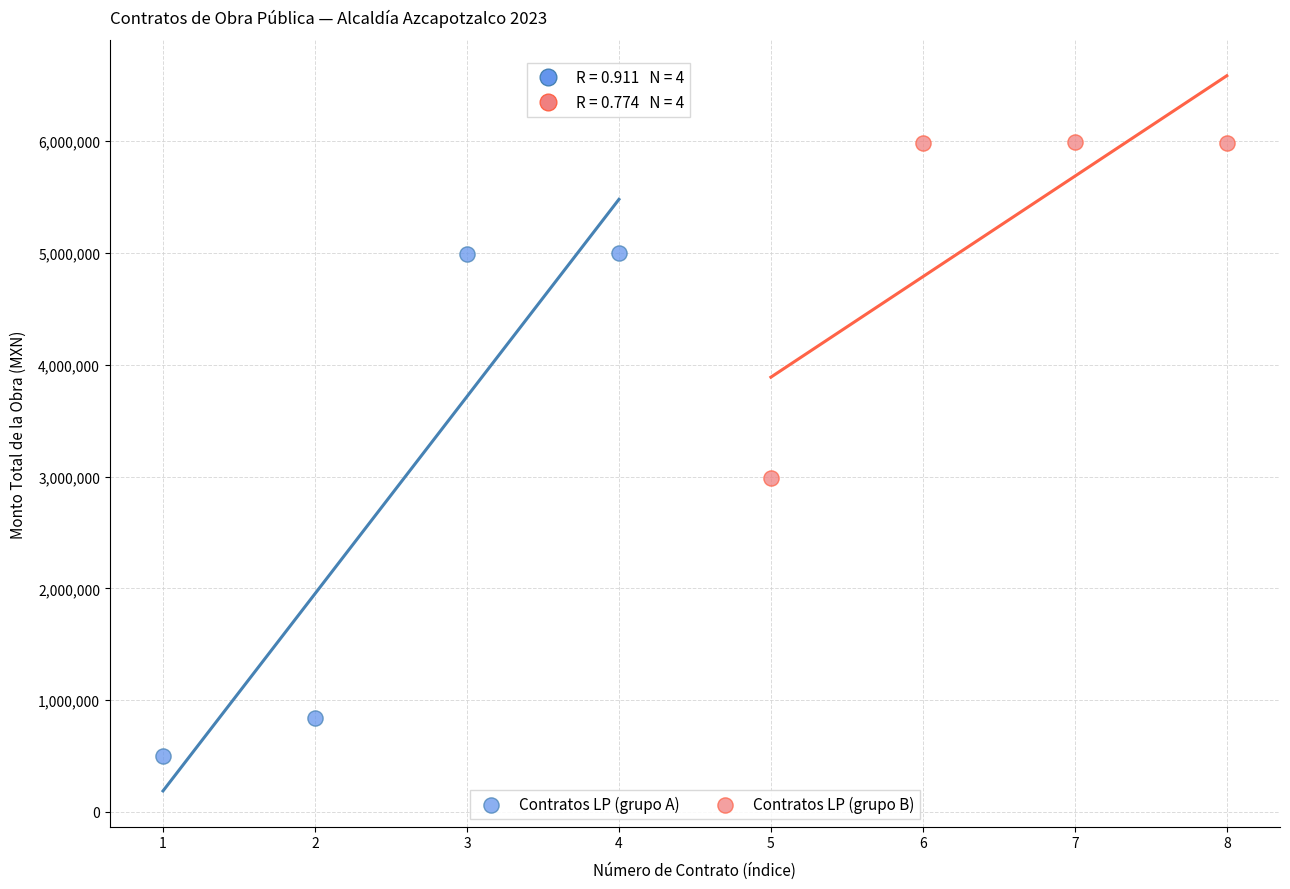

Which series has the largest Y range (max minus min)?

Contratos LP (grupo A)